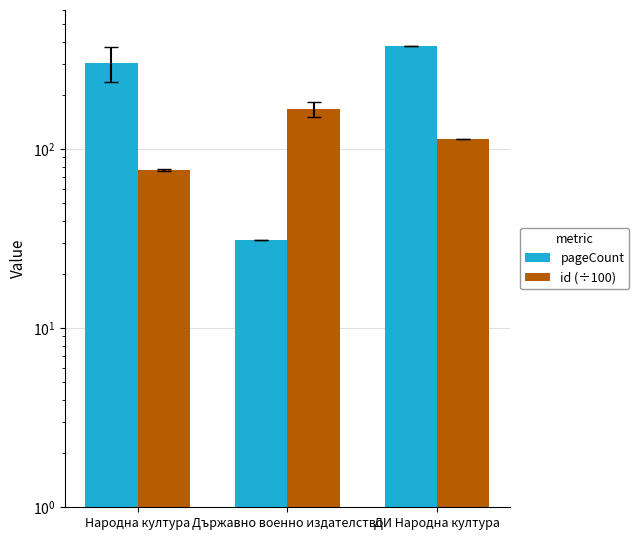

How many groups of bars are there?

3